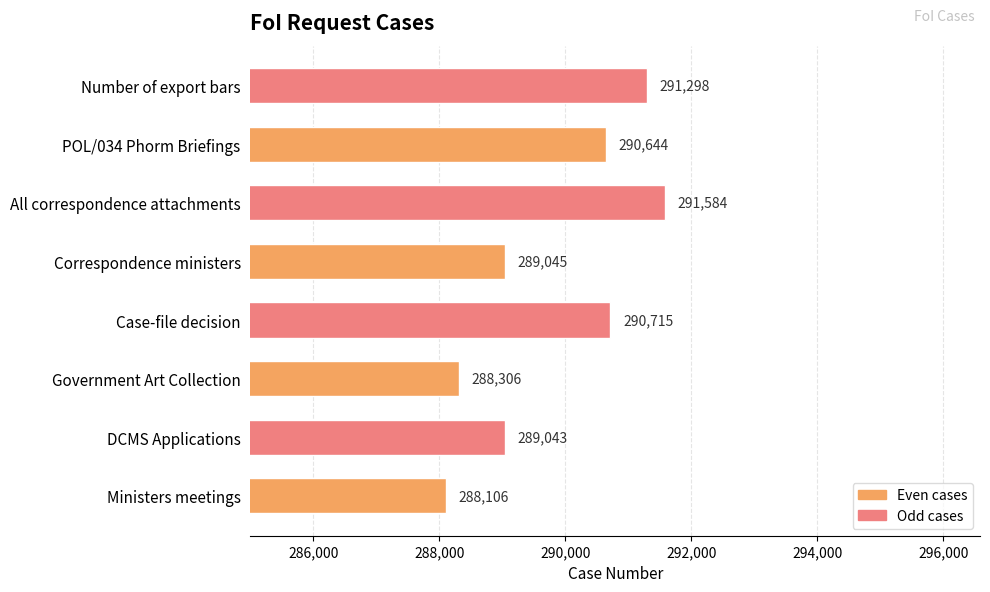

How many bars are there in total?

8